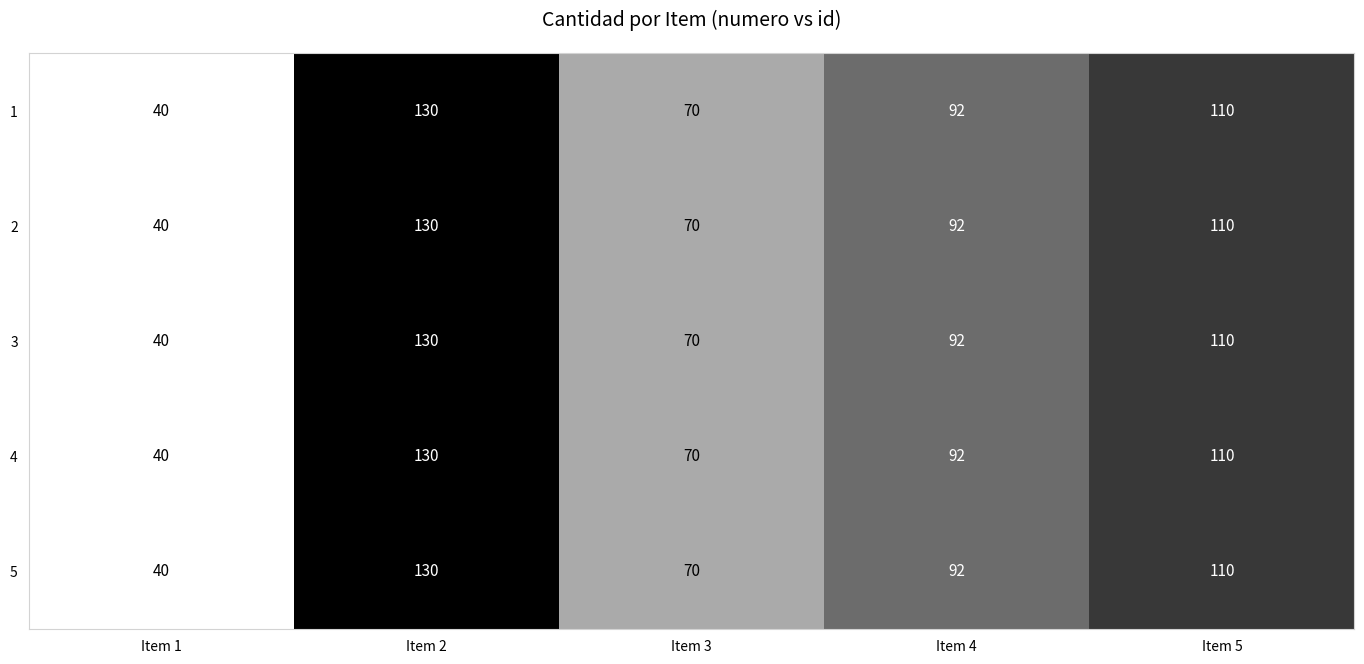

At how many categories does at least one series exceed 107?

2